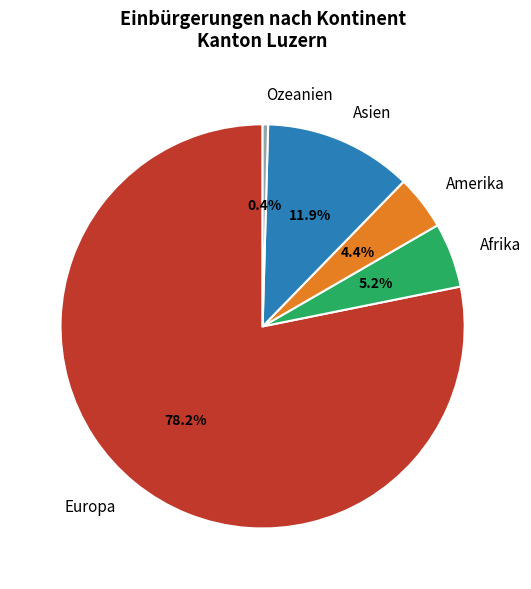

To the nearest percent, what is the difference between the Ozeanien and Afrika slice percentages?

5%